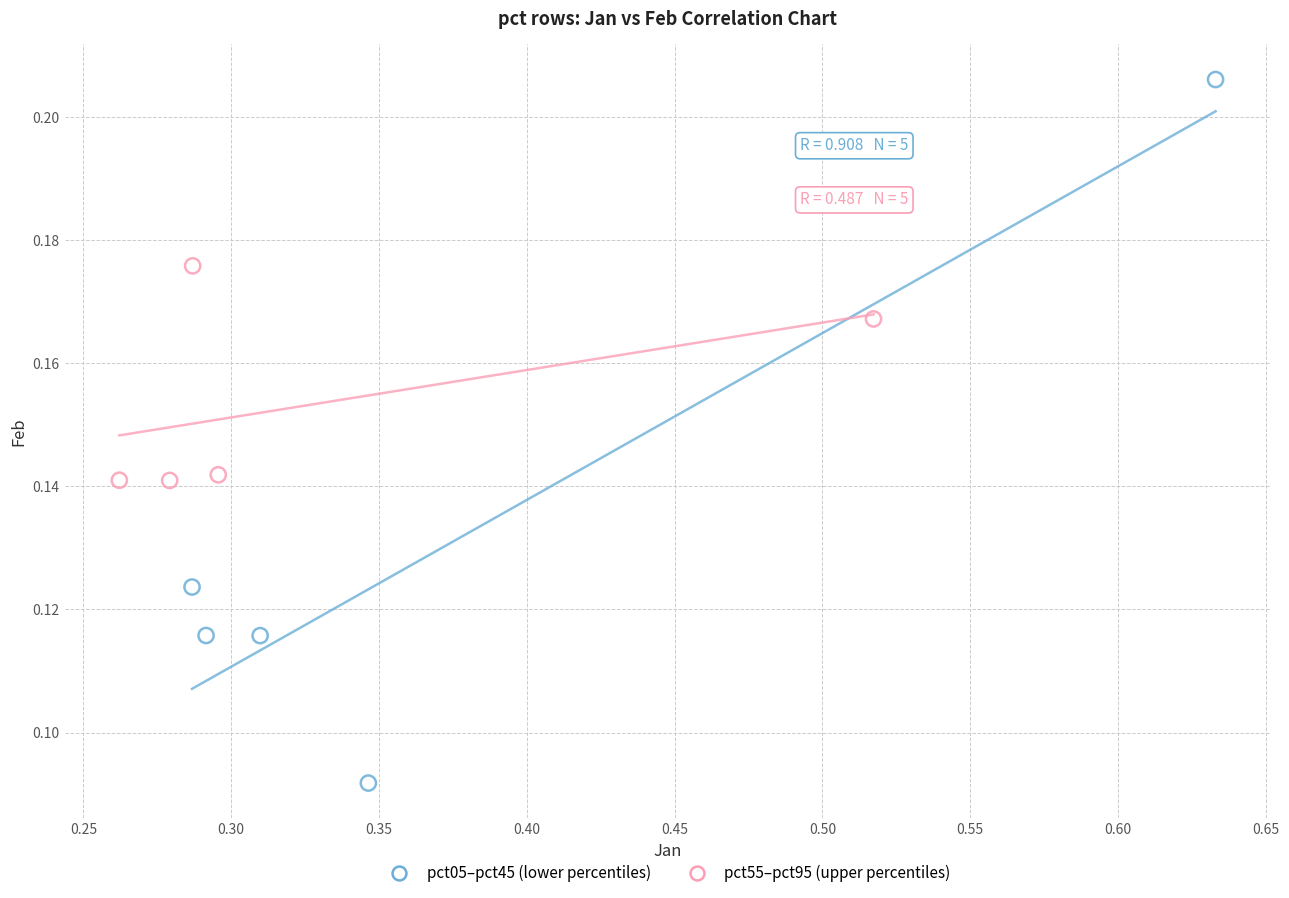

Which series reaches the maximum Y coordinate?

pct05–pct45 (lower percentiles)